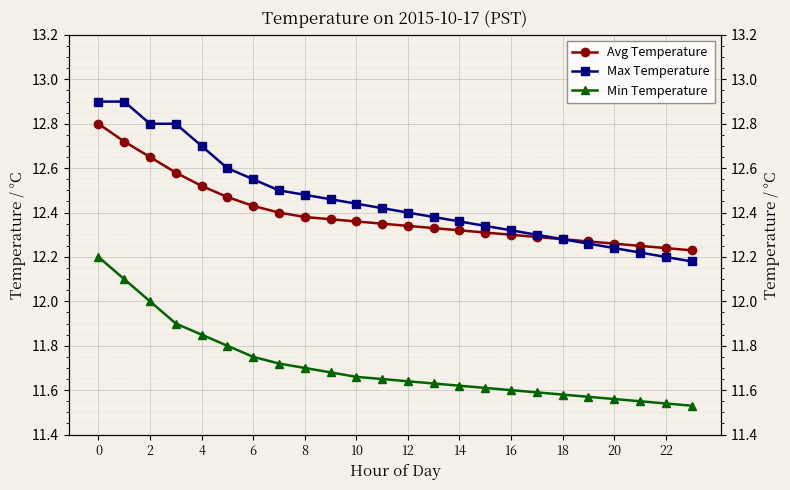

What are all the series names shown in the legend?

Avg Temperature, Max Temperature, Min Temperature